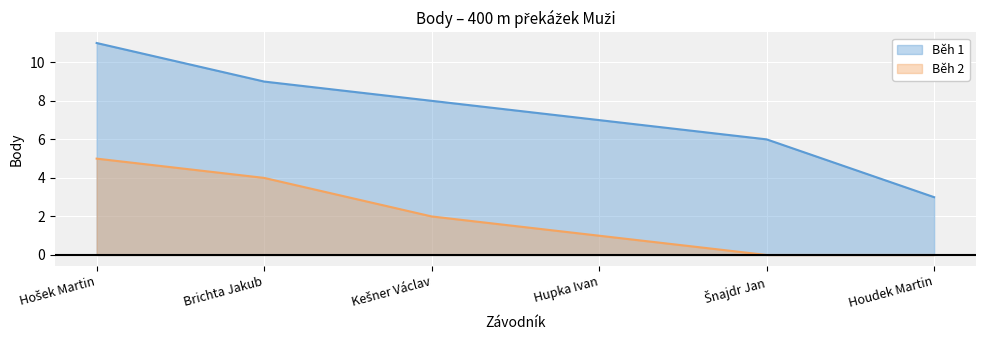

What value does the Běh 1 series have at Šnajdr Jan?

6